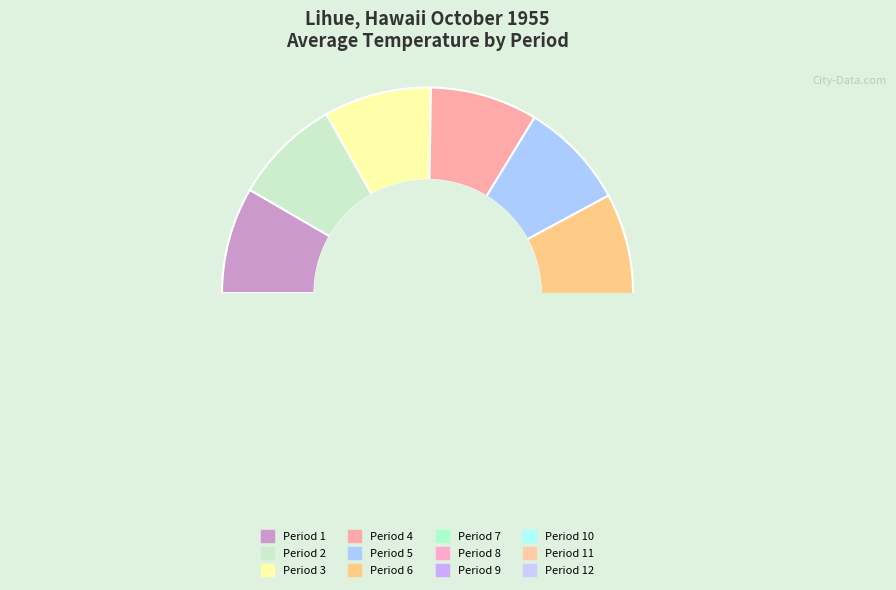

Does Period 2 represent more than half of the total?

No